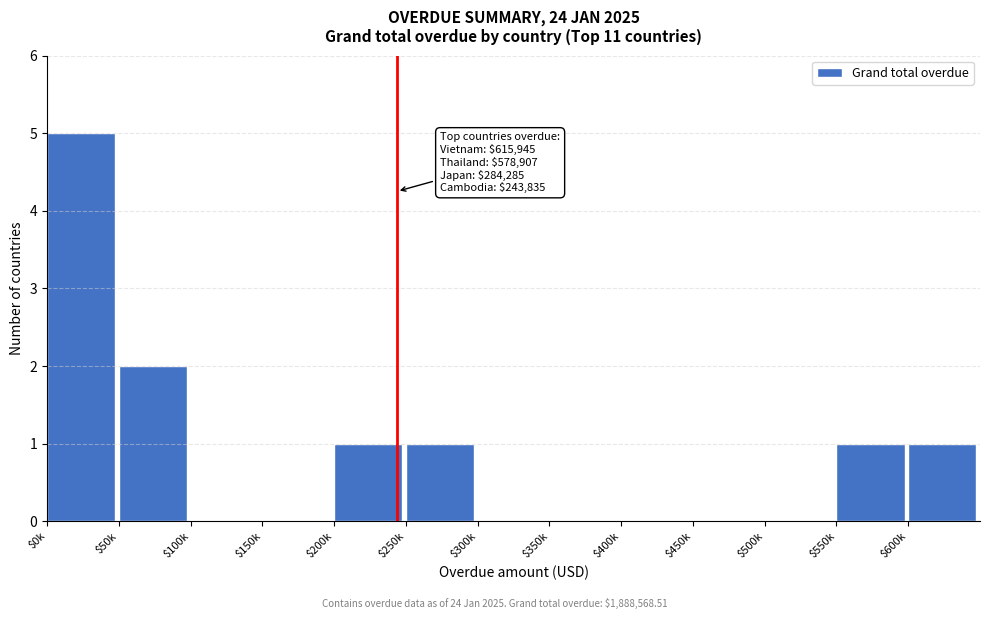

What is the greatest value displayed?

5